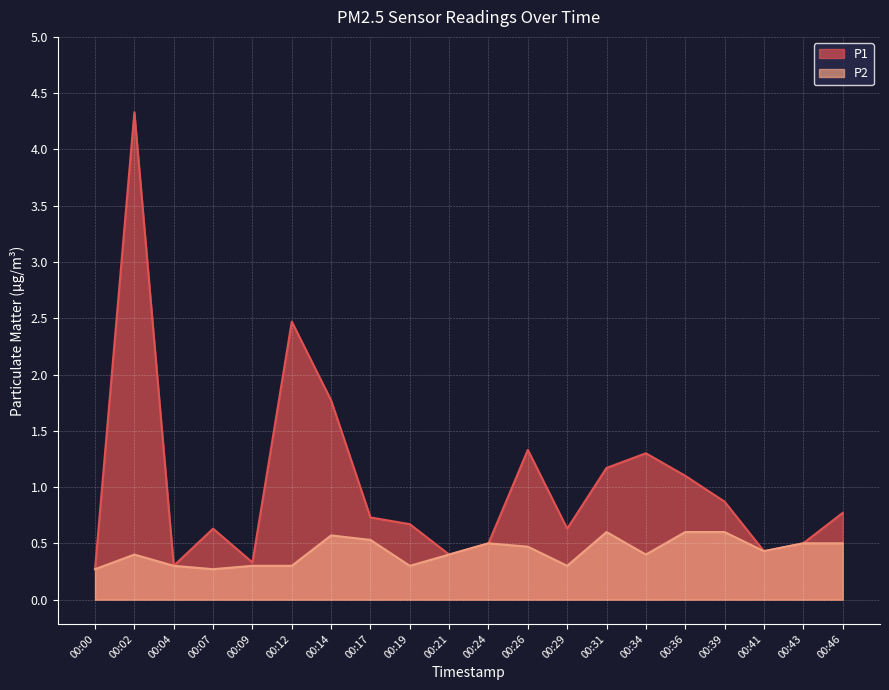

What is the difference between the maximum and second lowest values in the P2 series?

0.3